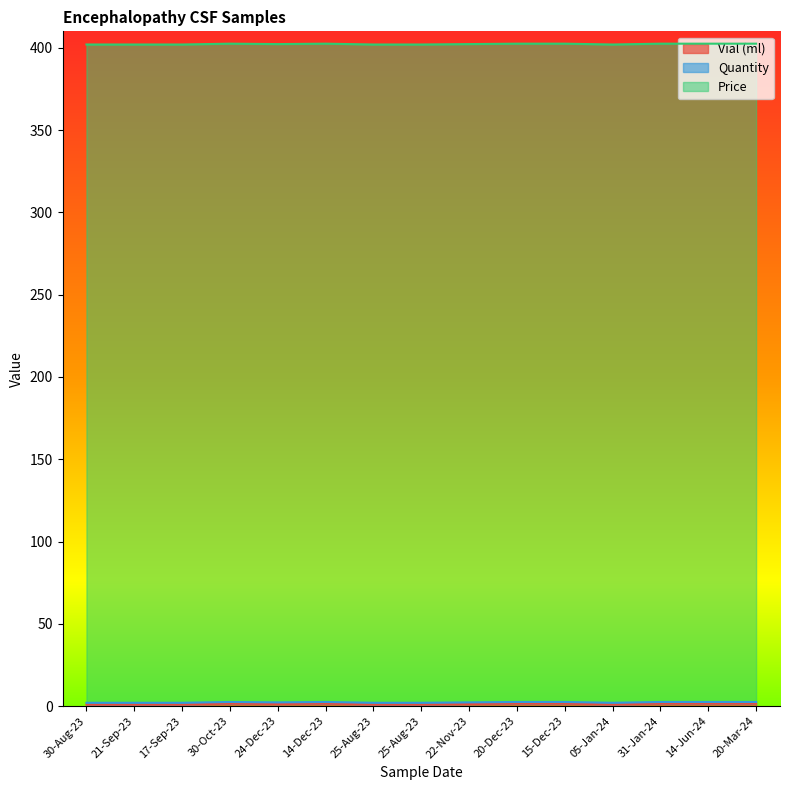

Is it true that Vial (ml) equals 0.6 at 14-Dec-23?

False